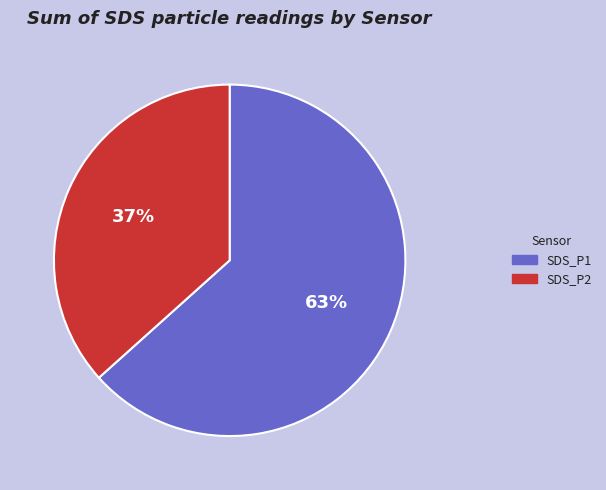

Which has a higher value, SDS_P2 or SDS_P1?

SDS_P1